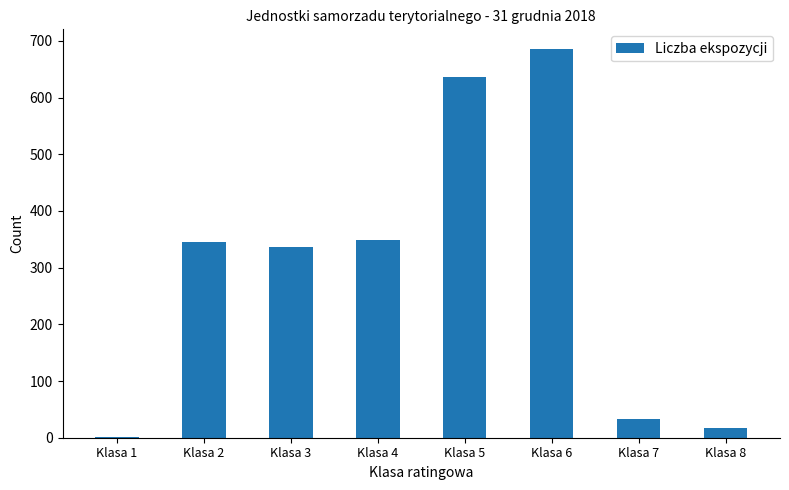

What is the ratio of the value at Klasa 4 to the value at Klasa 6?

0.5